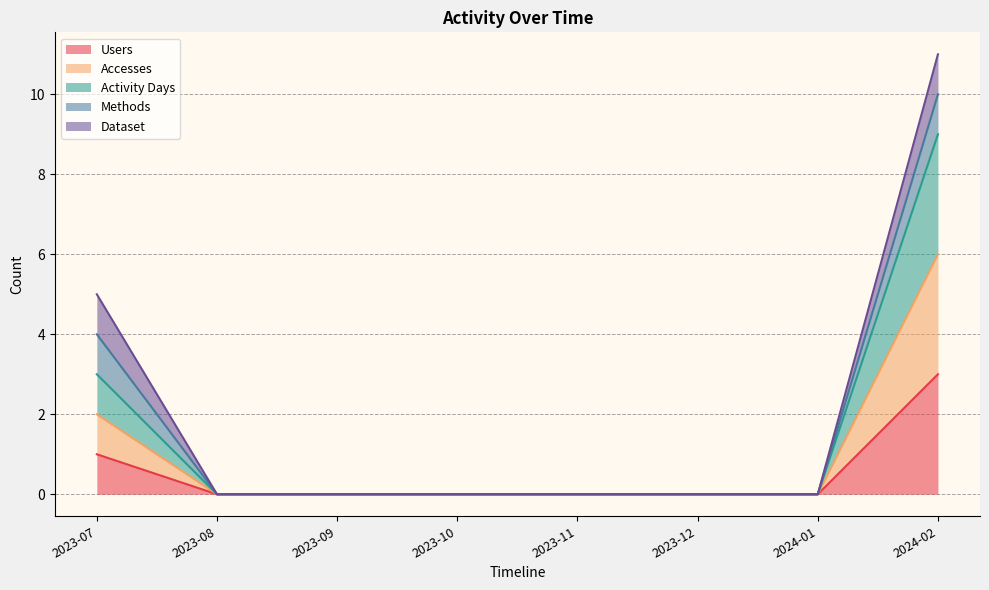

Is the value of Accesses at 2023-10 greater than the value of Activity Days at 2024-02?

No